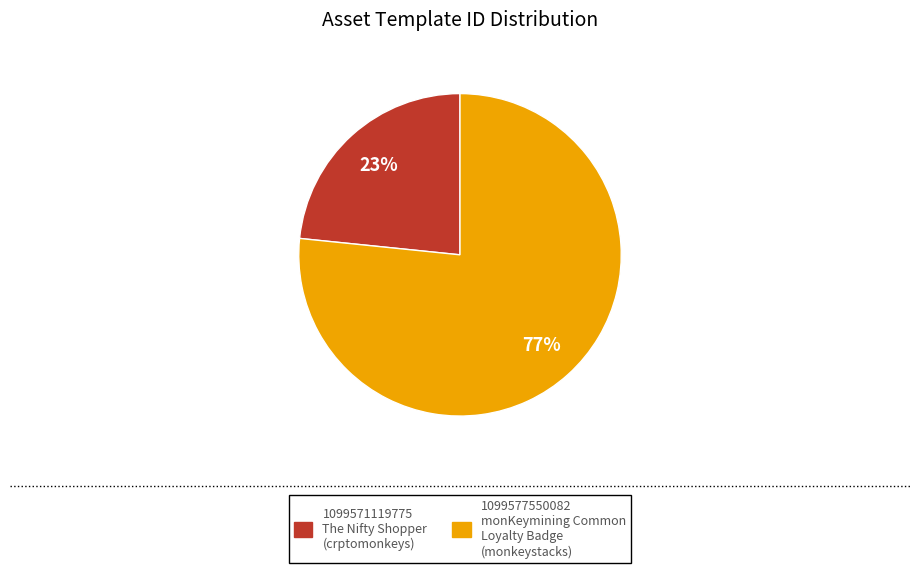

How many segments does this pie chart have?

2